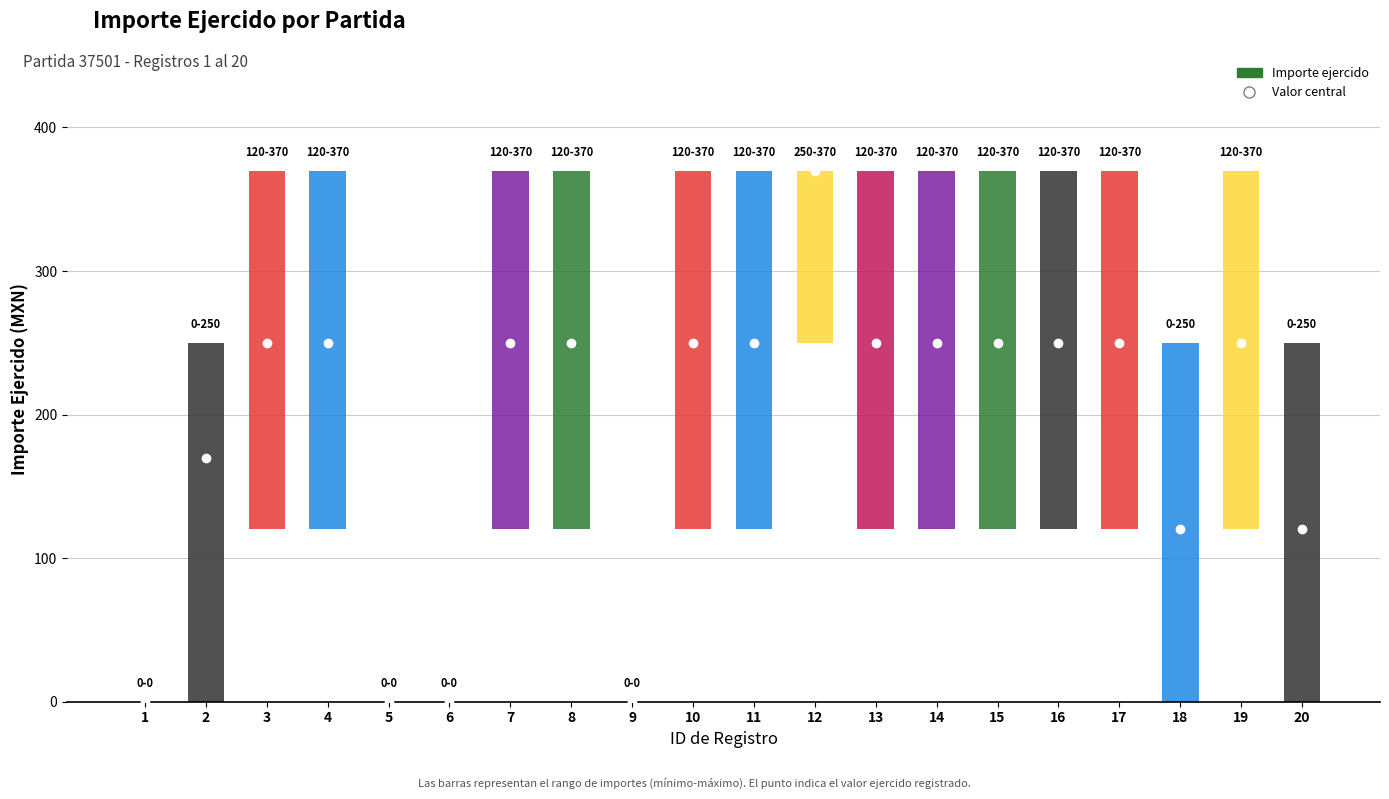

How many positive values are there?

16